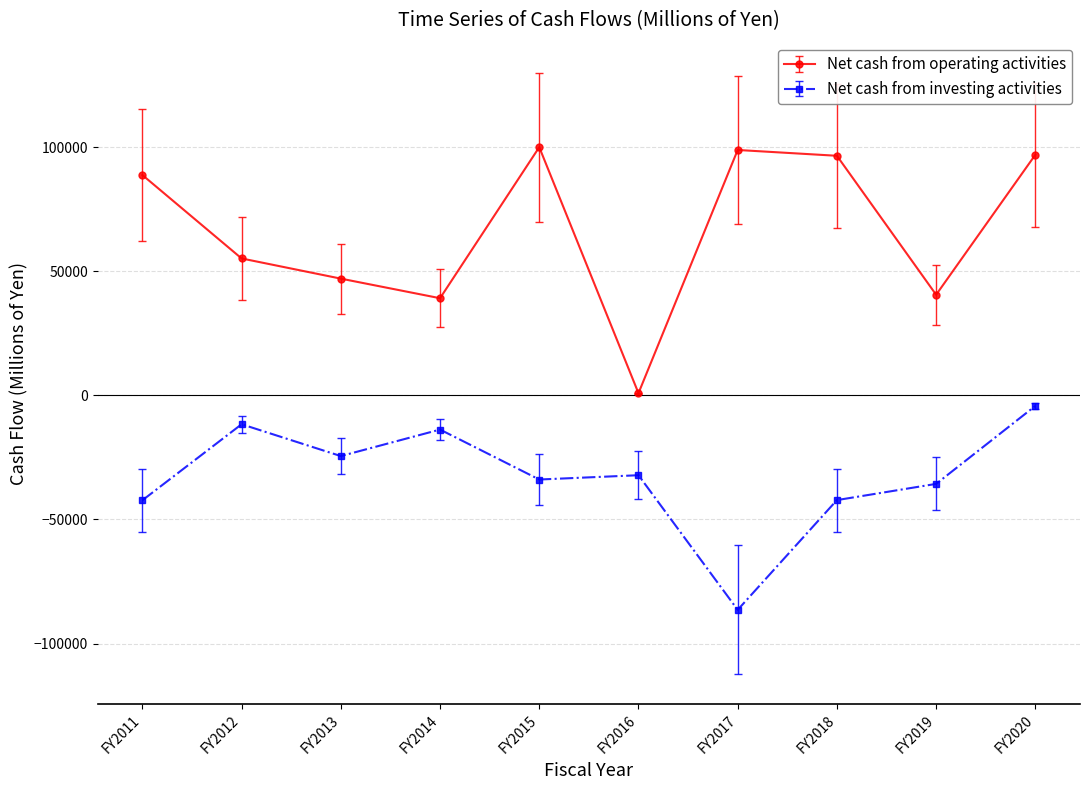

Does the chart have visible grid lines?

Yes